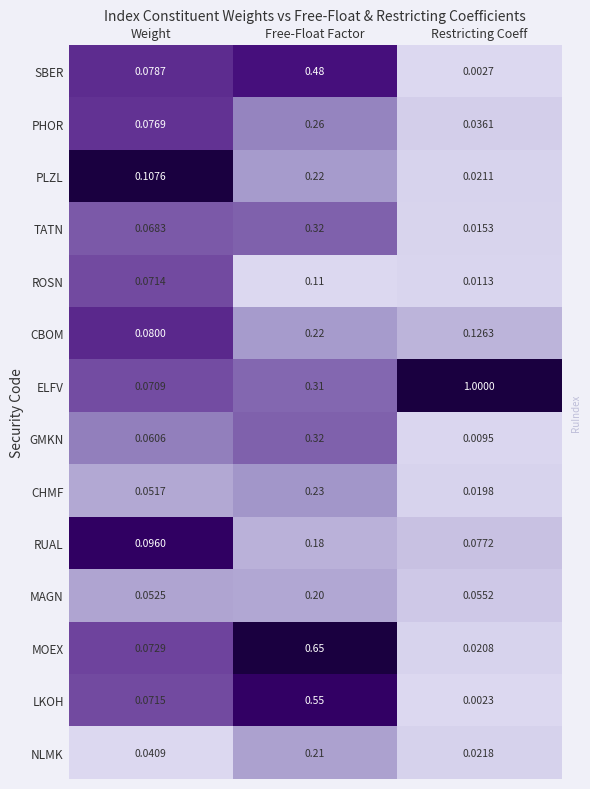

Which category has the lowest value in the ROSN series?

Restricting Coeff